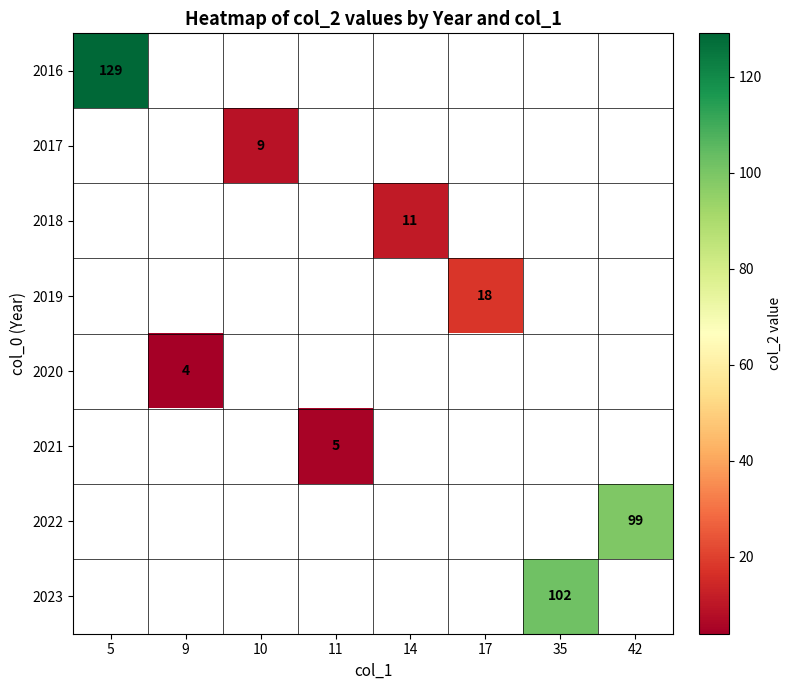

True or false: 2019 has a value of 8 at 17.

False